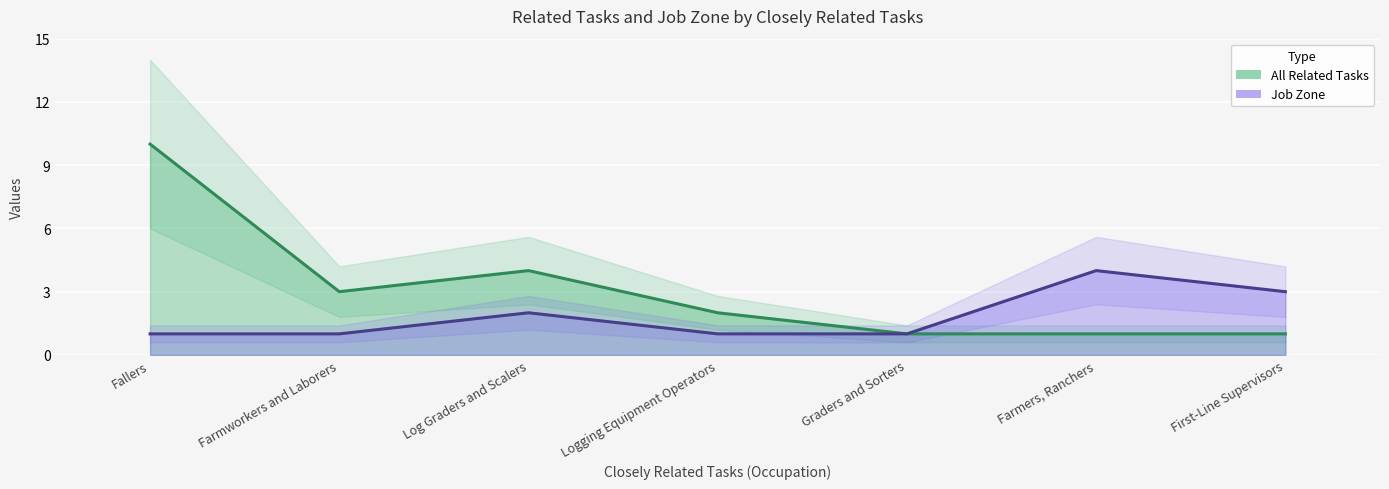

Reading left to right, transcribe all the data shown in this chart.

All Related Tasks: 10	3	4	2	1	1	1
Job Zone: 1	1	2	1	1	4	3